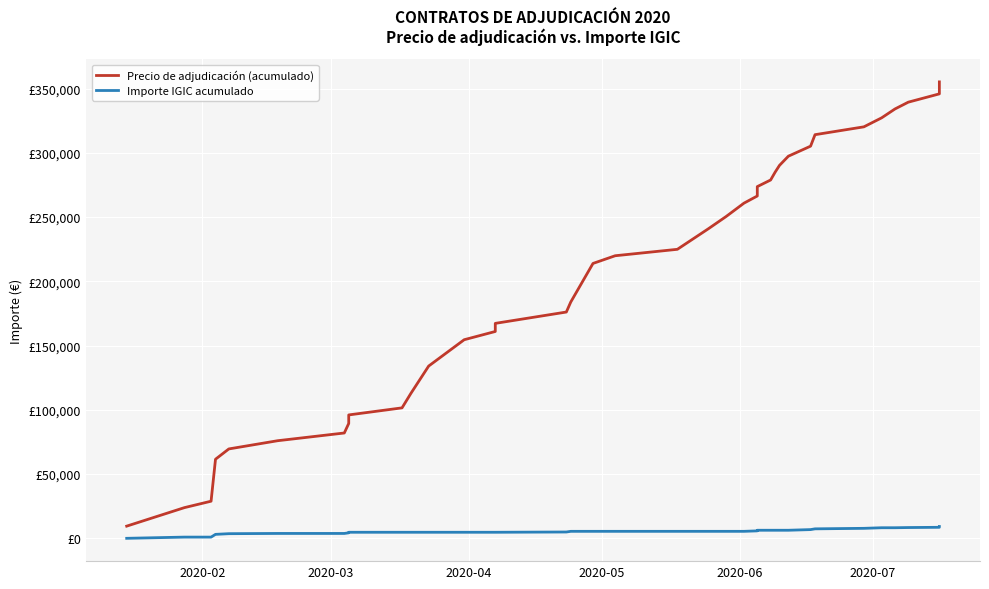

Which series has the largest range (max minus min)?

Precio de adjudicación (acumulado)